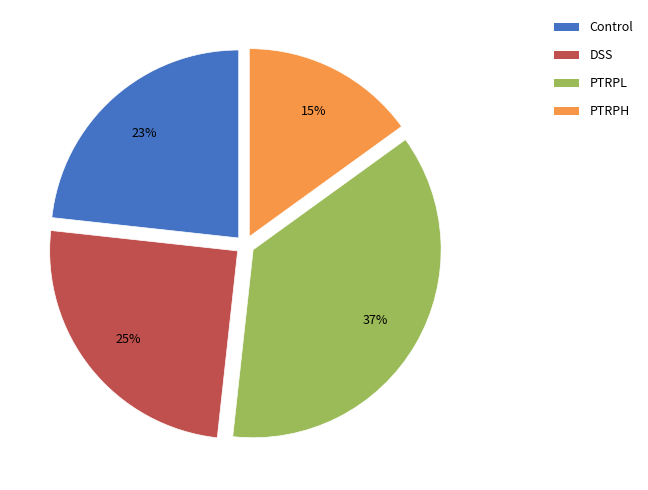

Does PTRPH represent more than half of the total?

No